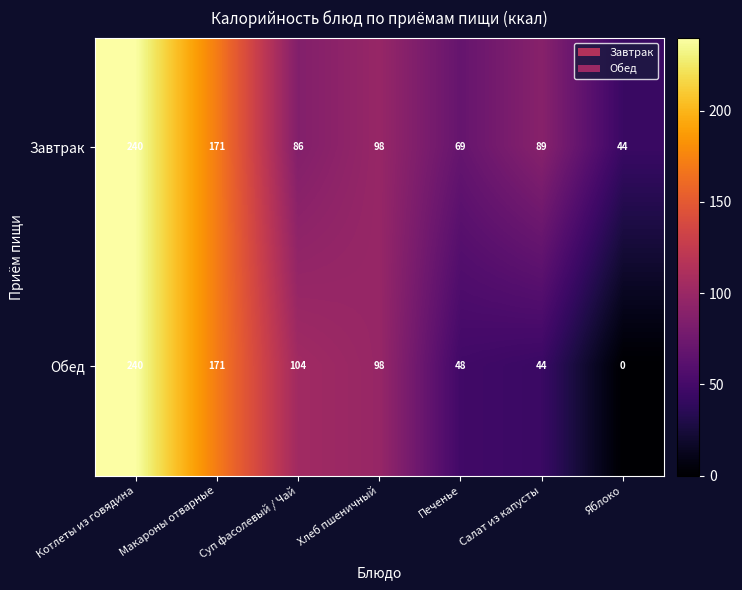

At which category is the sum across all series the highest?

Котлеты из говядина